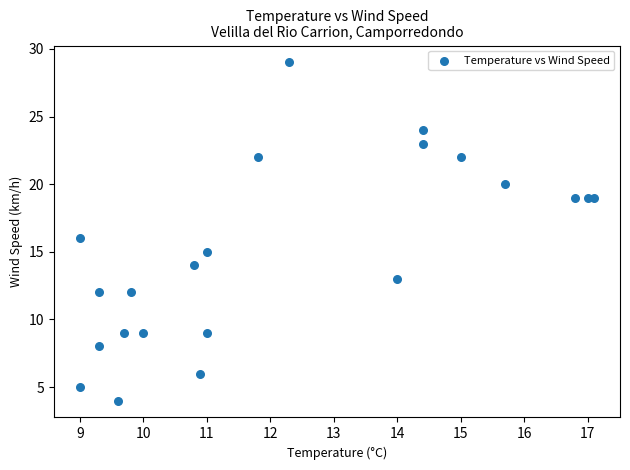

What is the range of Y values (max minus min)?

25